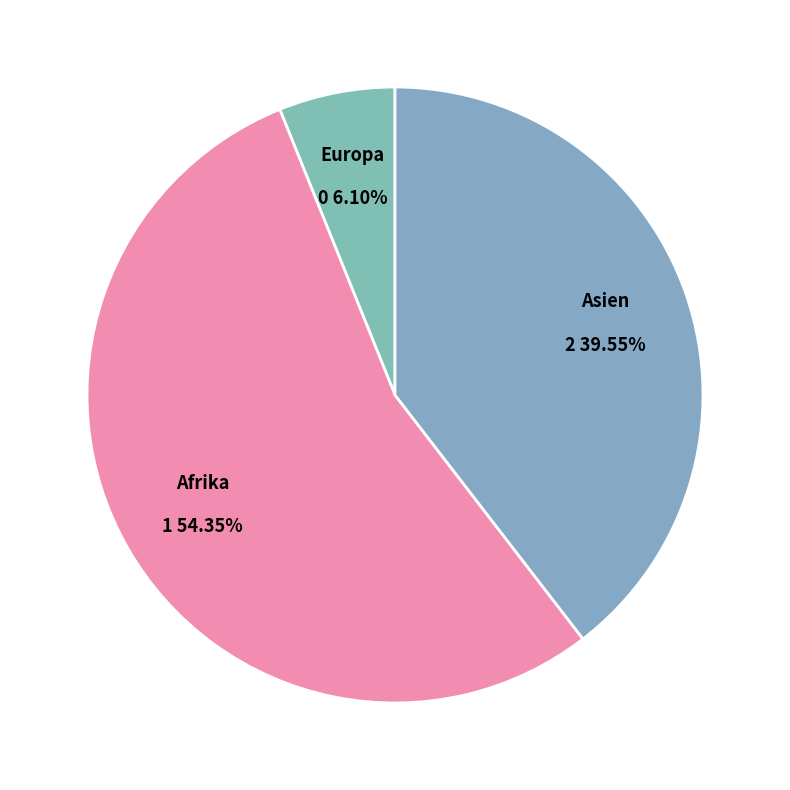

Count the number of slices in the pie.

3